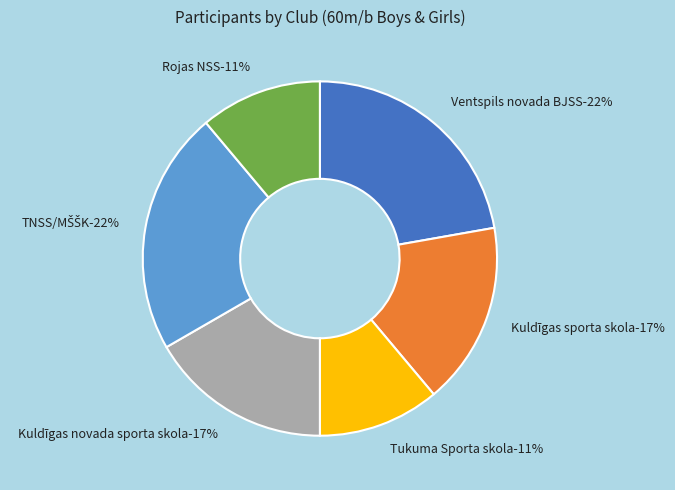

Which has a higher value, Rojas NSS or Ventspils novada BJSS?

Ventspils novada BJSS